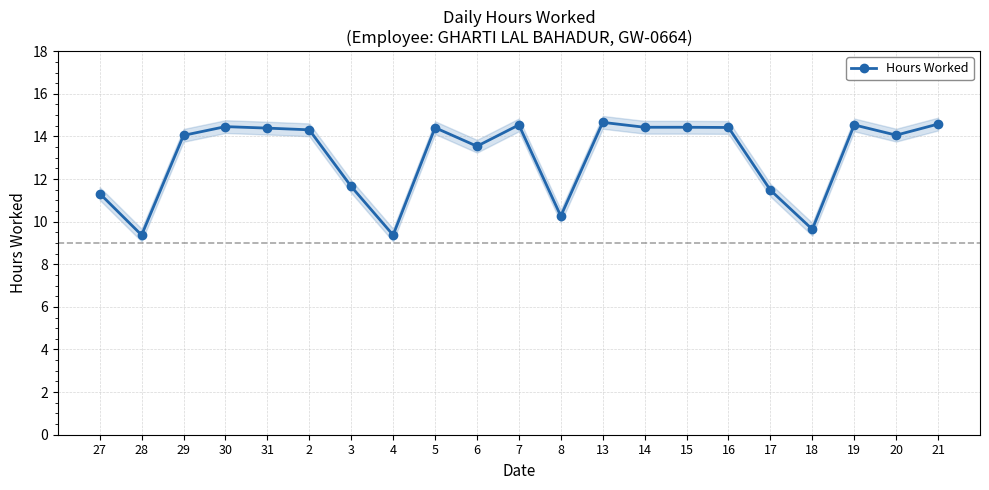

What is the average value?

13.0